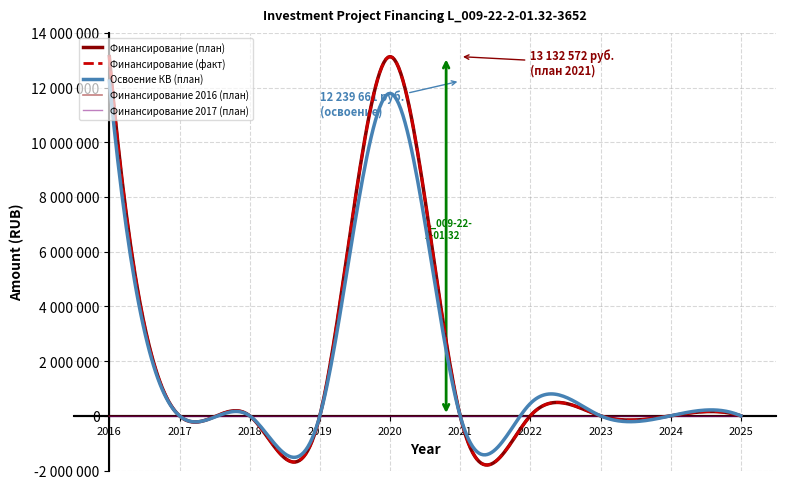

At how many categories does at least one series exceed 1800540?

2